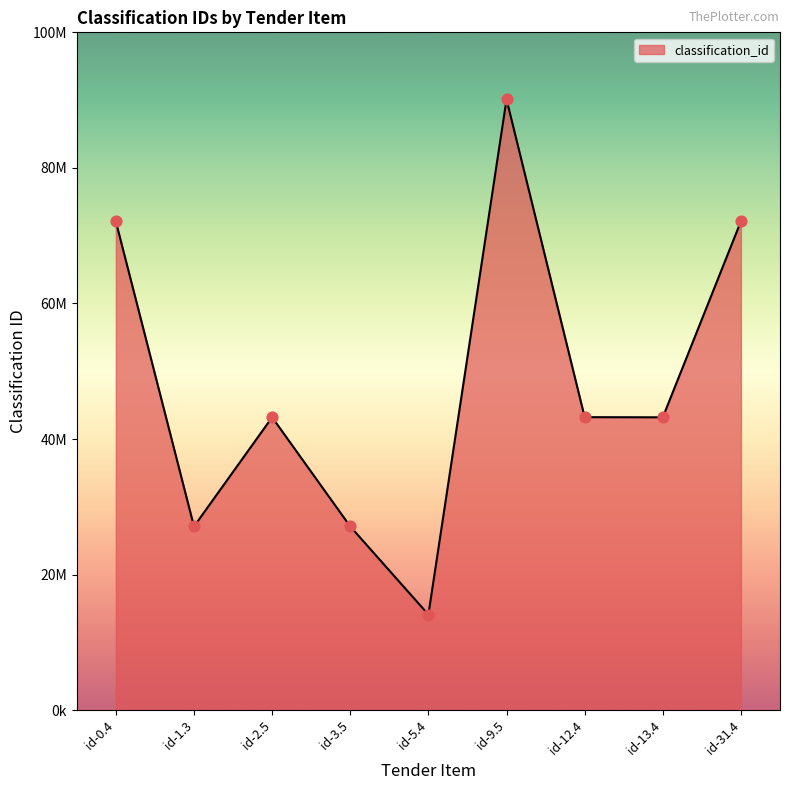

Which has a higher value, id-13.4 or id-31.4?

id-31.4